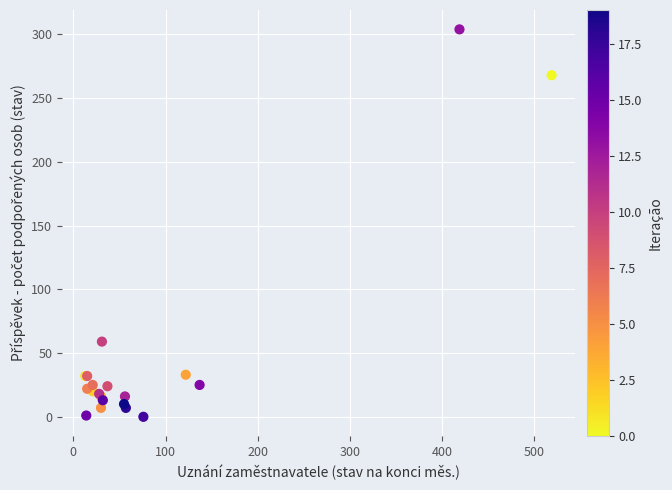

What Y value in the scatter plot is closest to 152?

59